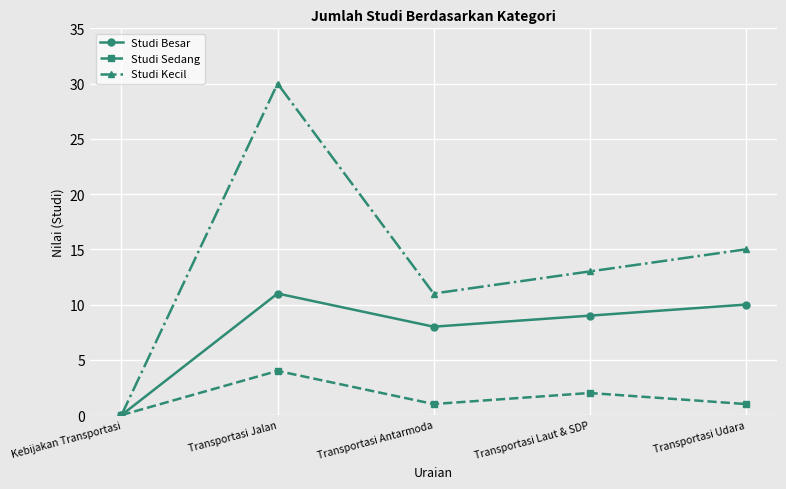

What is the label of the 2nd point from the right?

Transportasi Laut & SDP